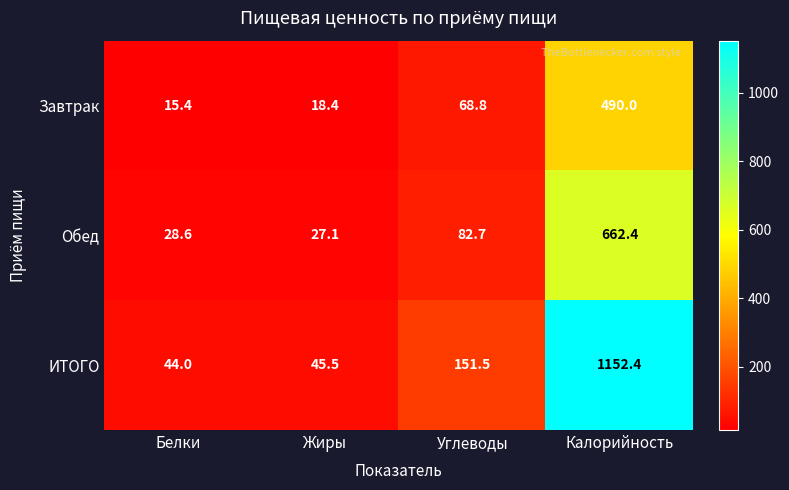

Reading right to left, extract all data points from this chart.

Завтрак: Калорийность=490.0	Углеводы=68.8	Жиры=18.4	Белки=15.4
Обед: Калорийность=662.4	Углеводы=82.7	Жиры=27.1	Белки=28.6
ИТОГО: Калорийность=1152.4	Углеводы=151.5	Жиры=45.5	Белки=44.0